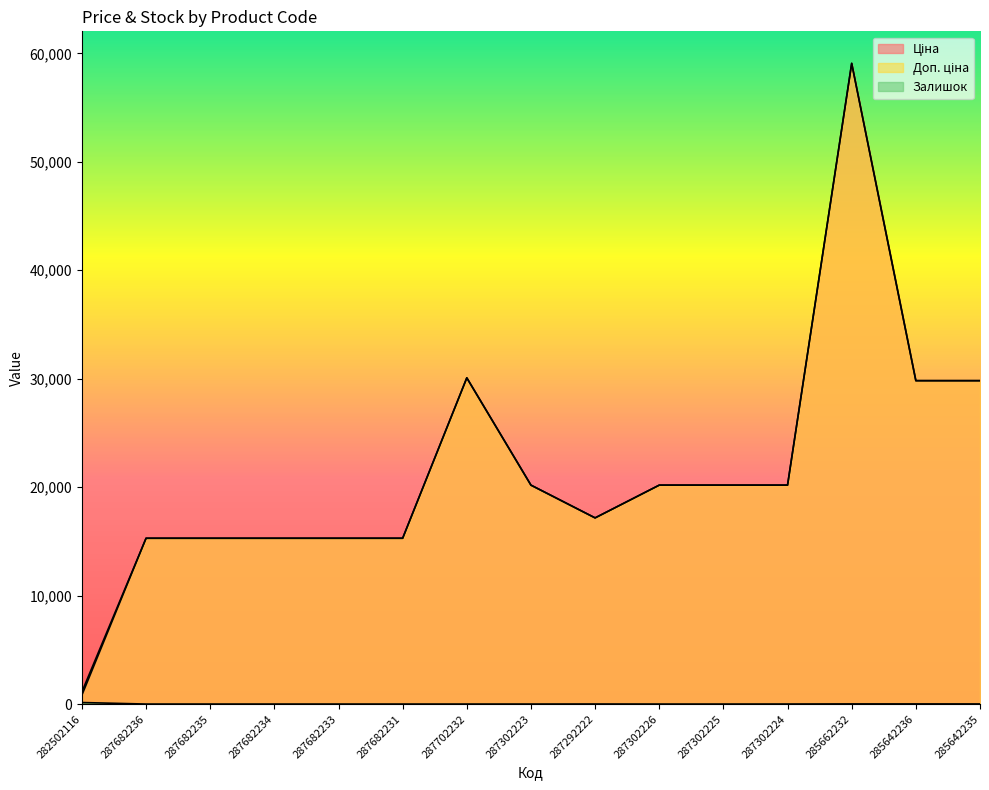

True or false: Залишок and Доп. ціна cross at least once.

False